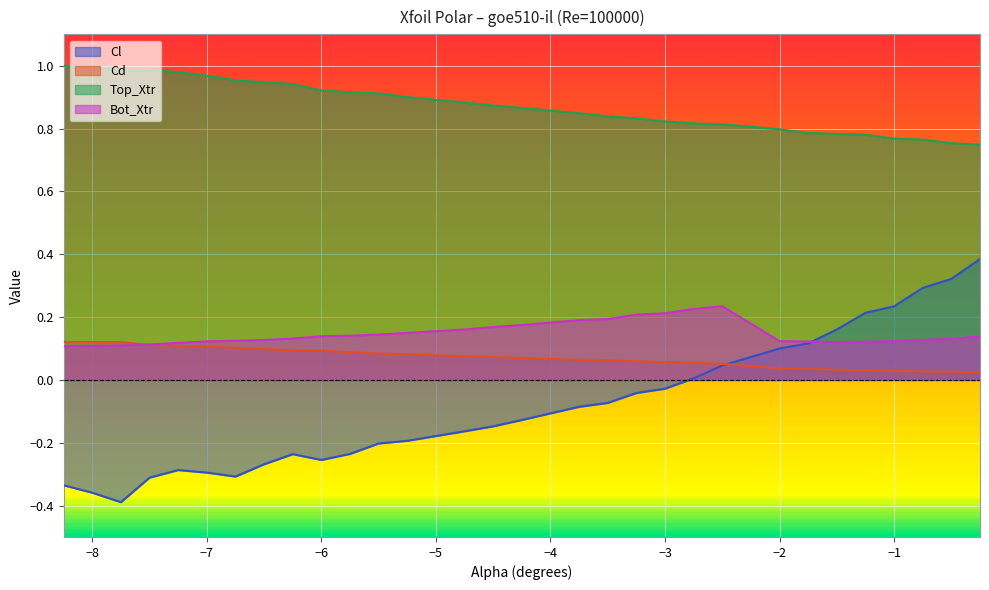

What is the value of the Bot_Xtr point at the 30th from the left?

0.1